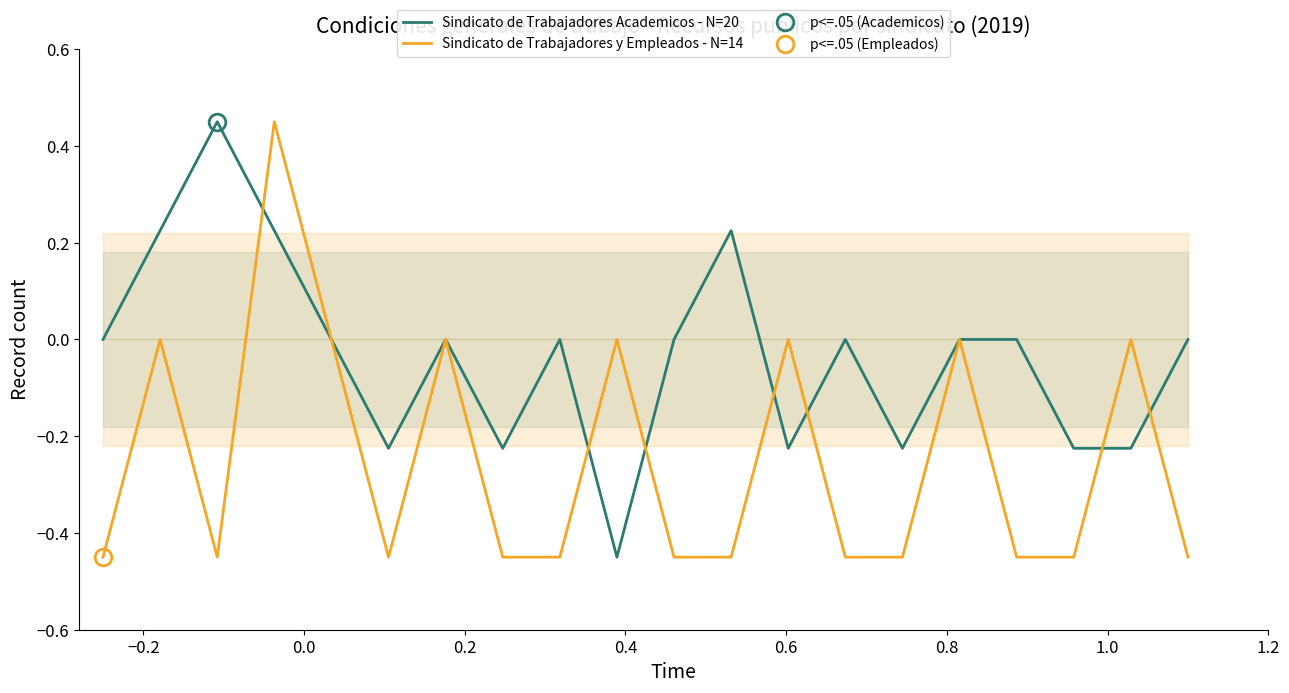

How many values in the Sindicato de Trabajadores Academicos - N=20 series are below 0?

7